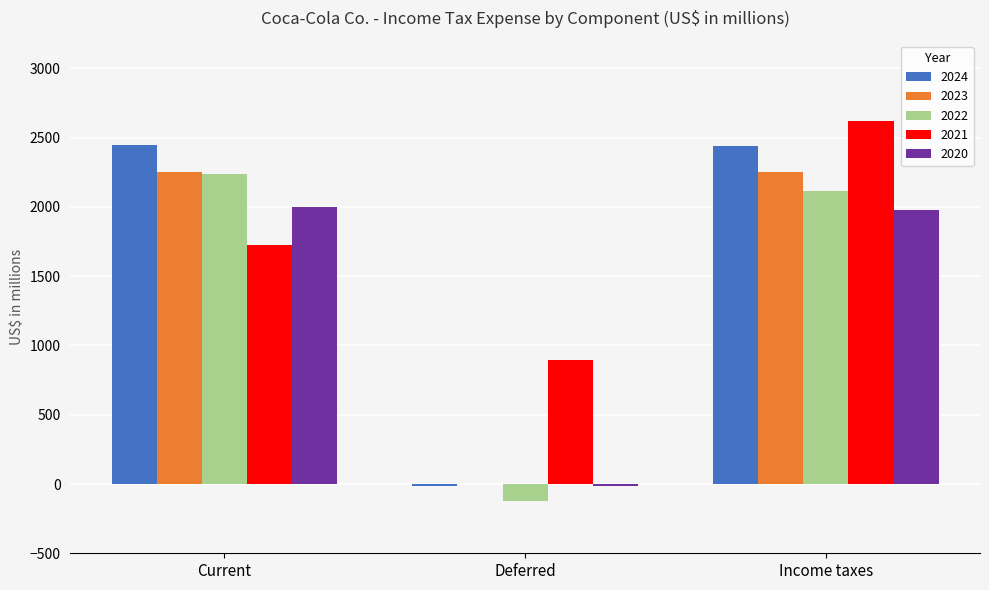

What is the average value of the 2024 series?

1625